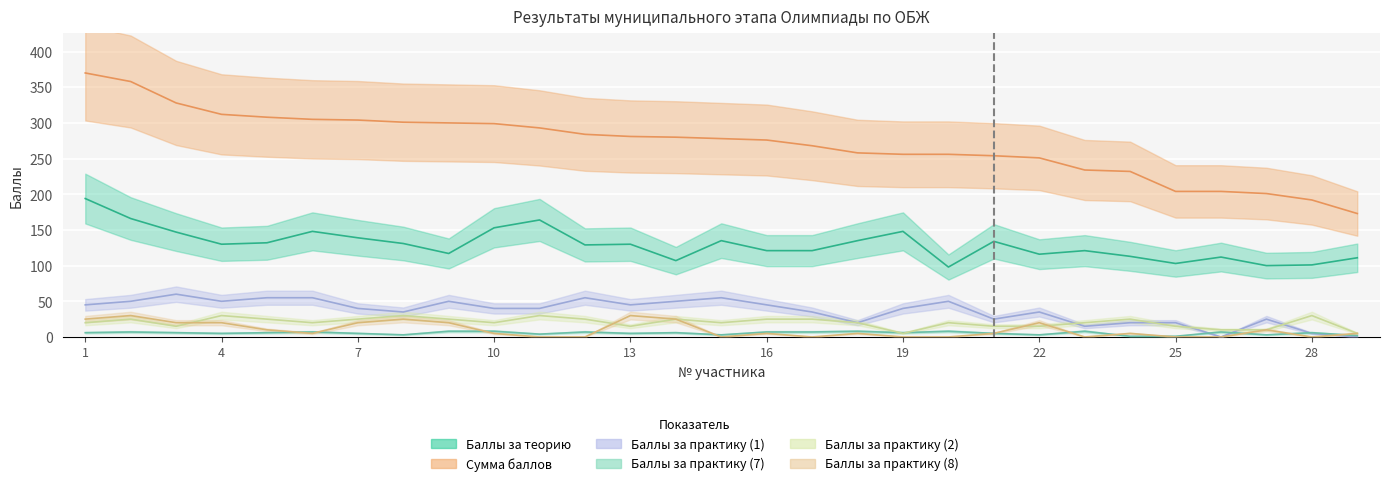

List the labels in order of Баллы за практику (2) value, largest first.

4, 8, 11, 28, 2, 5, 7, 9, 12, 14, 16, 17, 24, 1, 6, 10, 15, 18, 20, 23, 3, 13, 21, 22, 25, 26, 27, 19, 29